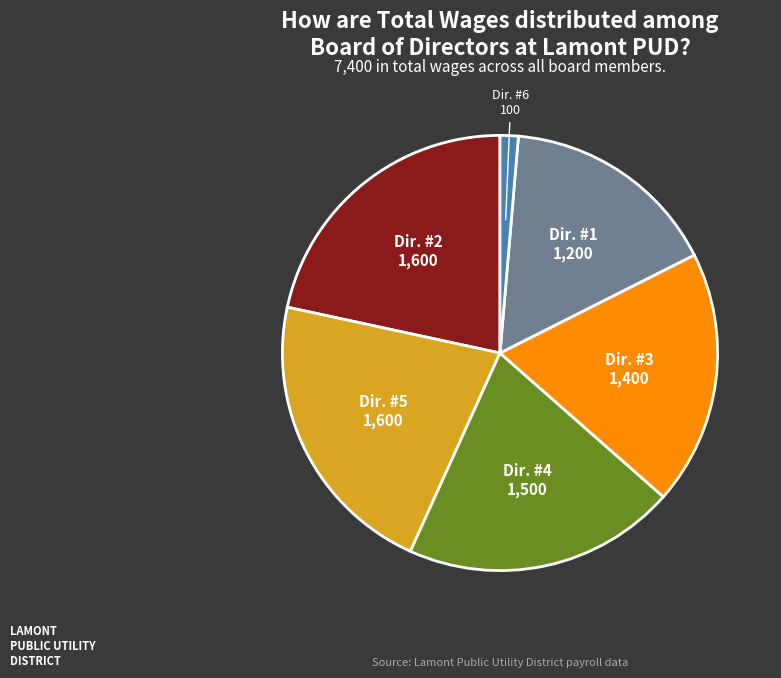

Is there a majority slice in this chart?

No